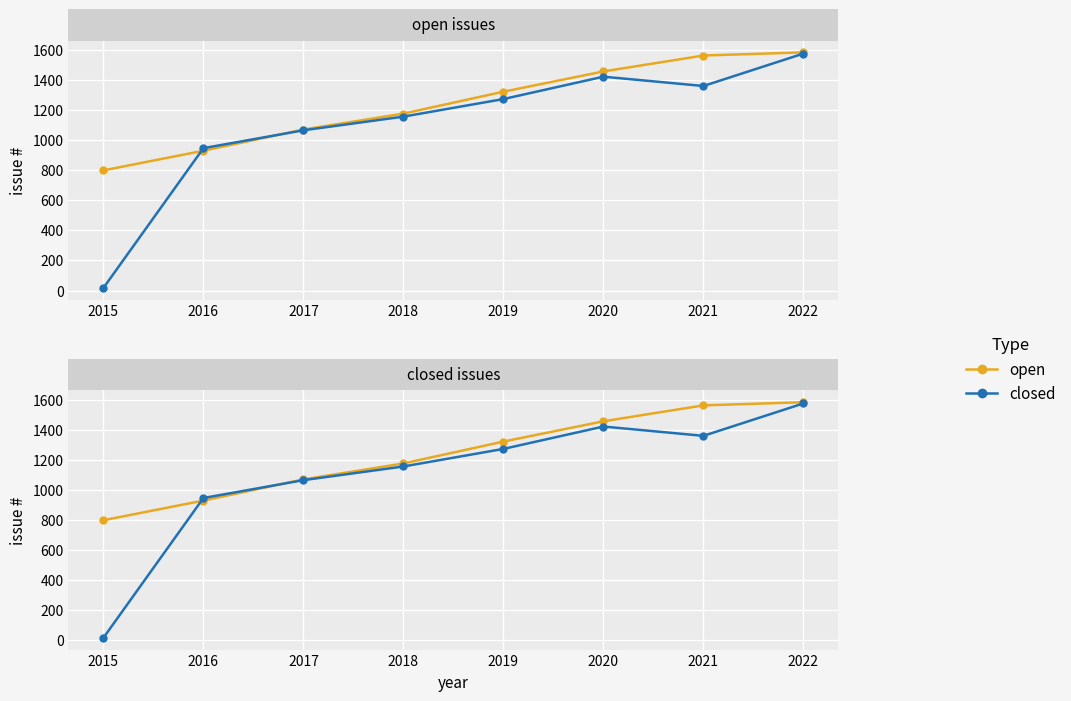

List the series in order of their peak value, lowest first.

closed, open